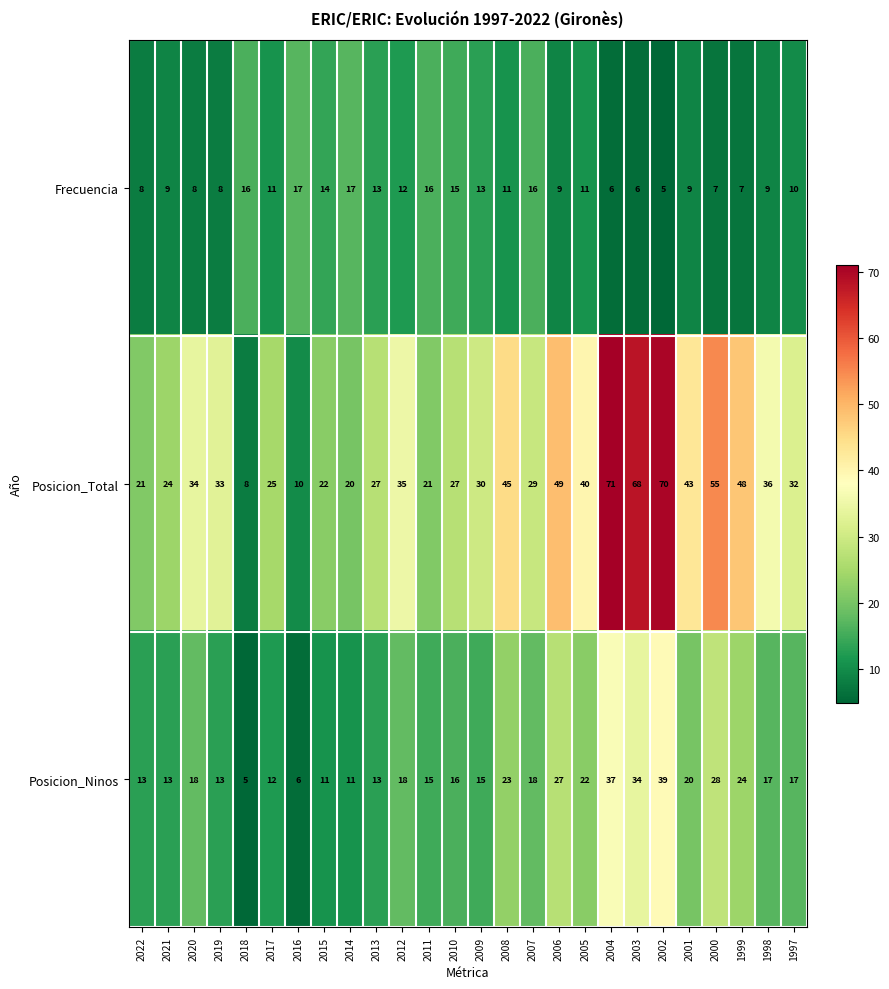

Which series changed the most between 2007 and 2002?

Posicion_Total